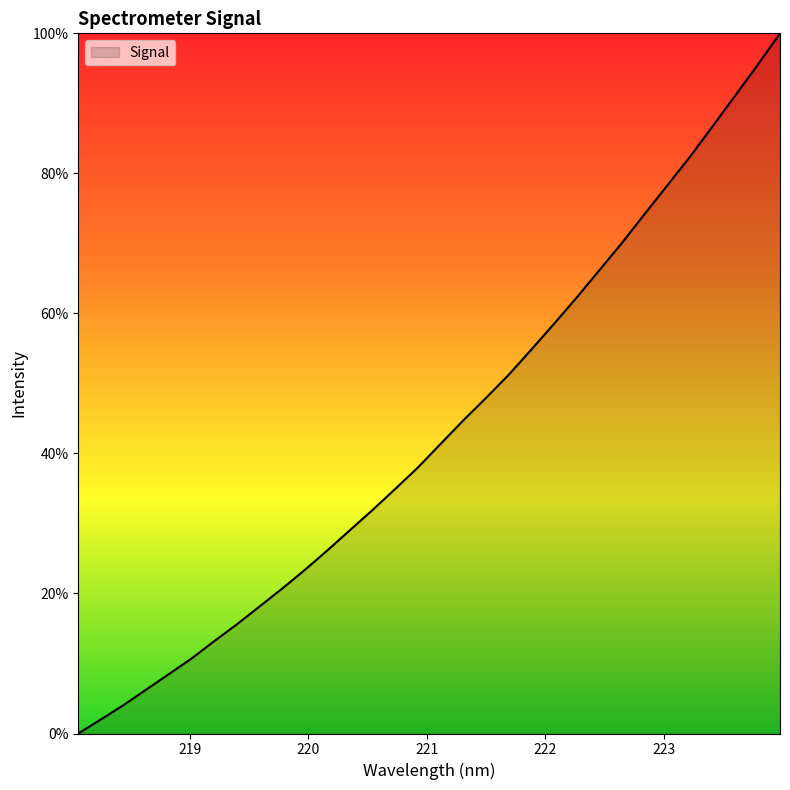

What is the difference between the maximum and minimum values?

100.0